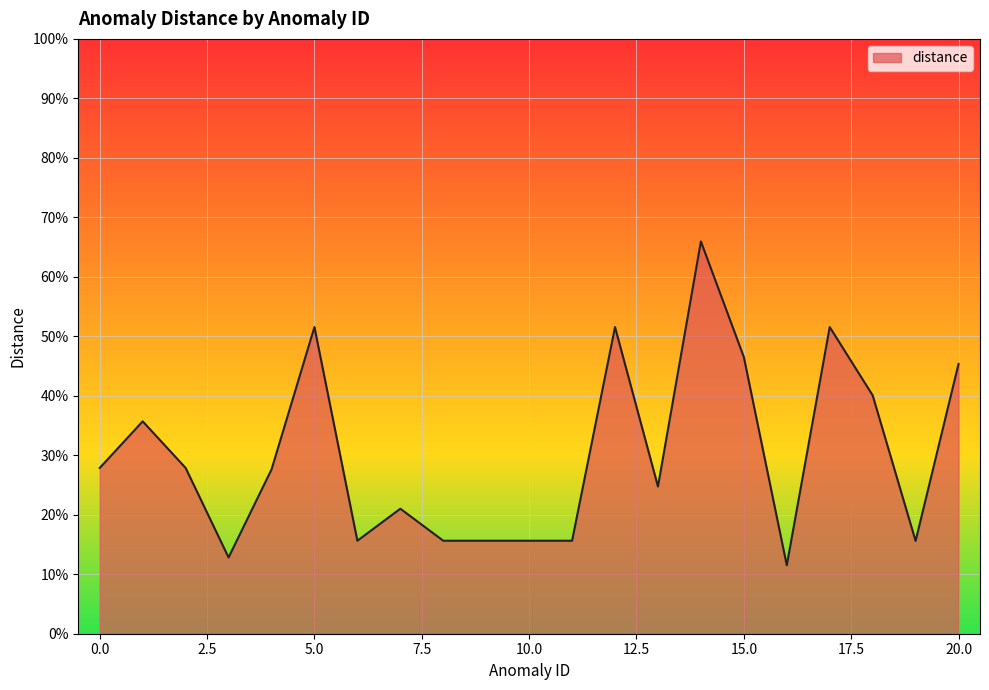

What is the maximum value shown in the chart?

0.7